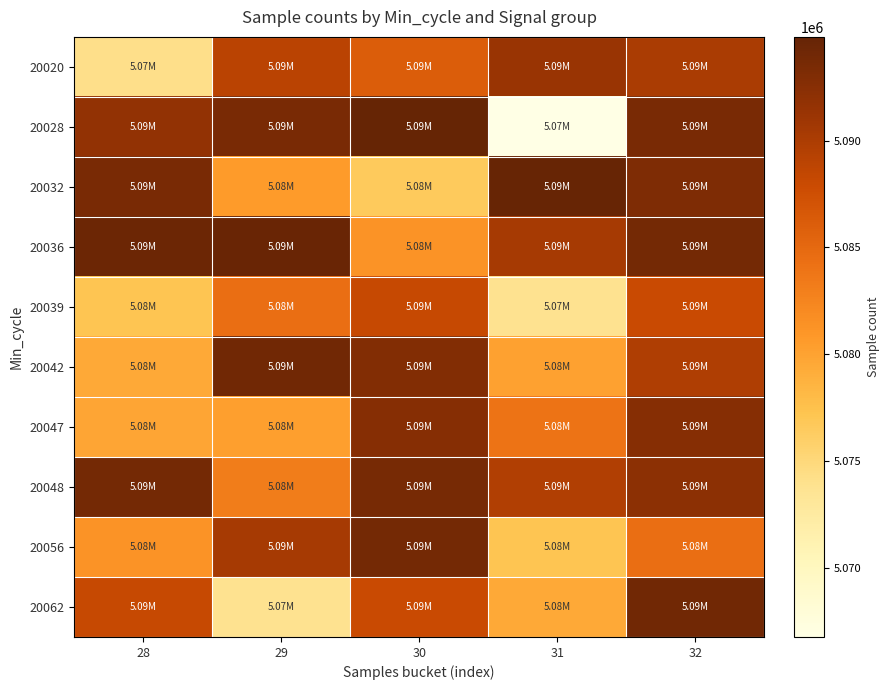

What is the difference between the highest and lowest values at 32?

9615